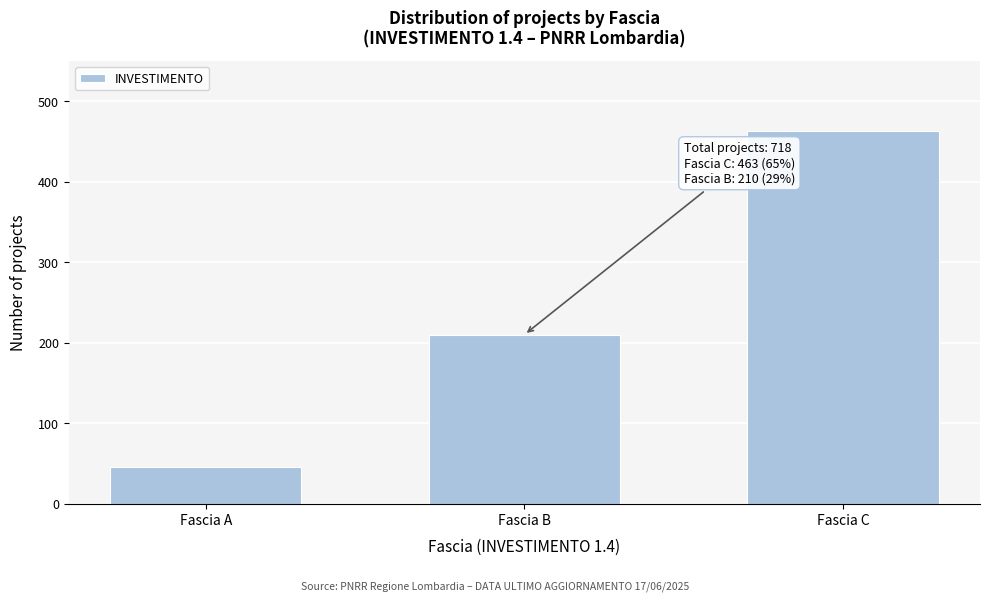

Reading left to right, transcribe all the data shown in this chart.

45	210	463